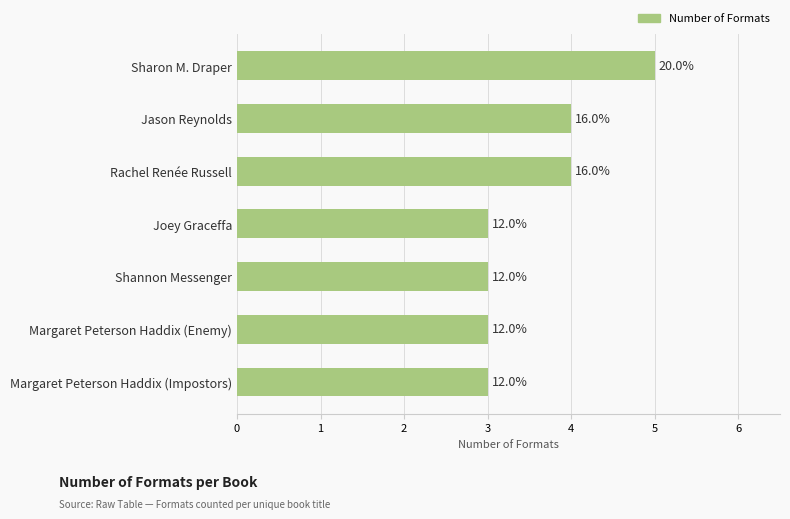

Does the chart contain stacked bars?

No